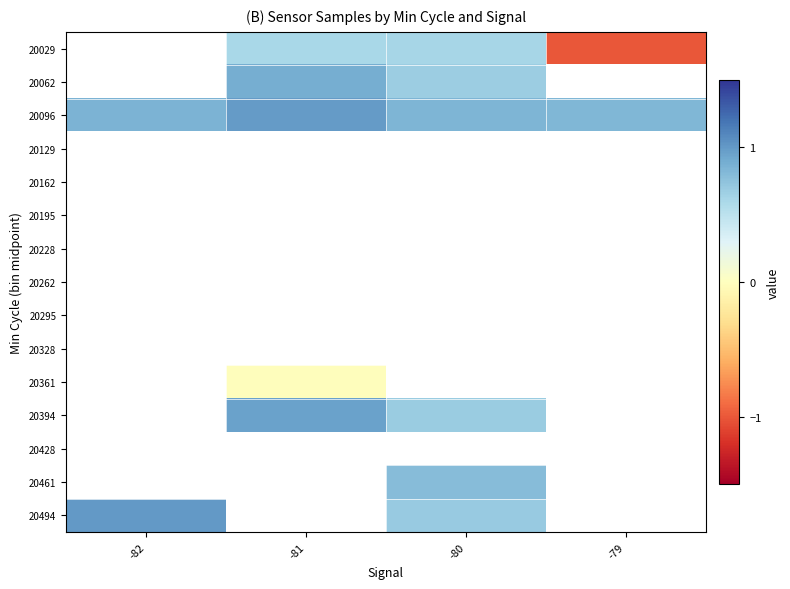

How many values in the 20461 series exceed 0?

1